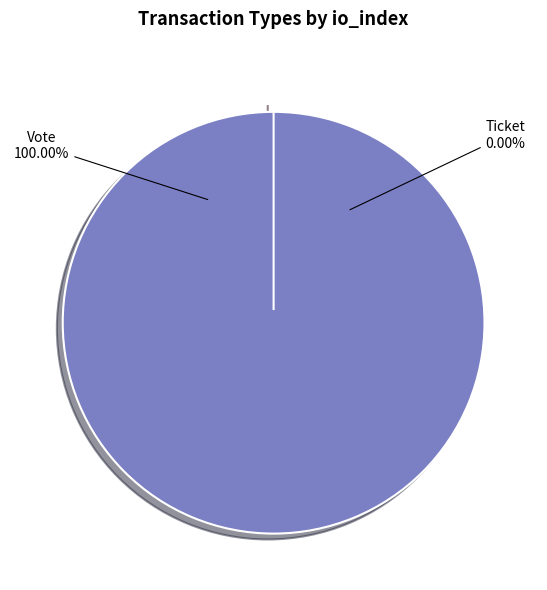

True or false: Vote accounts for 100% of the total.

True